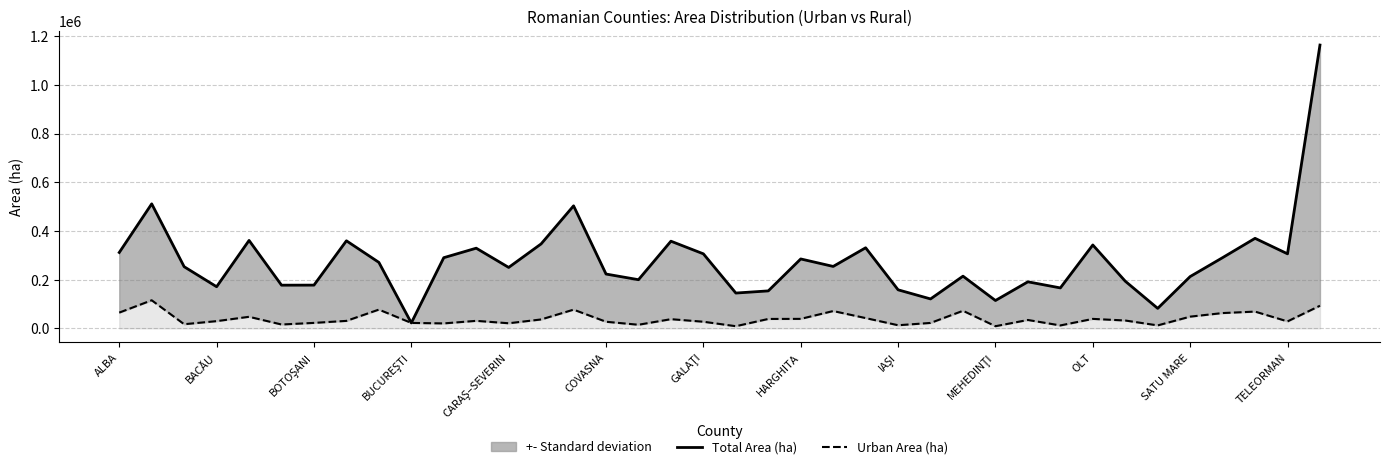

List the series in order of their overall mean, lowest first.

Urban Area (ha), Total Area (ha)